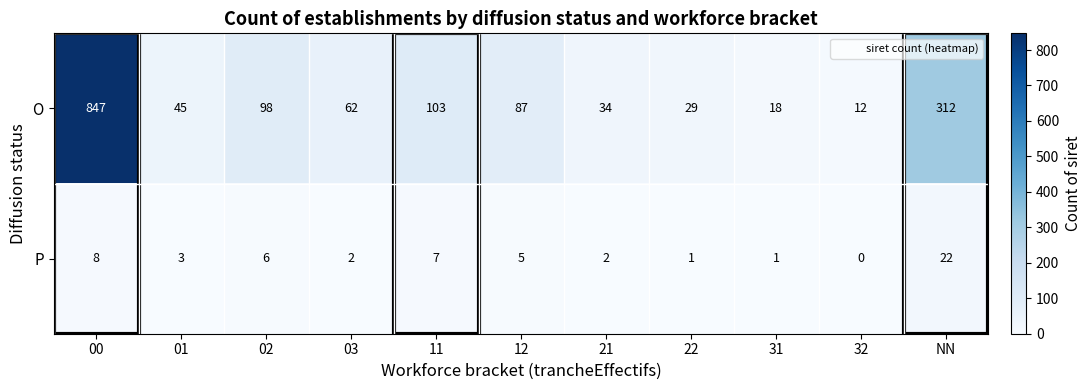

The value of O at 31 is 28. True or false?

False